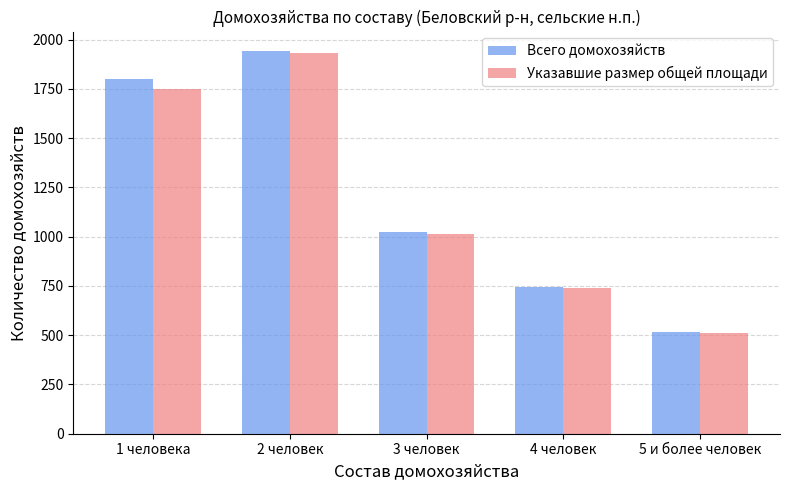

Reading right to left, transcribe all the data shown in this chart.

Всего домохозяйств: 5 и более человек=518	4 человек=745	3 человек=1024	2 человек=1944	1 человека=1799
Указавшие размер общей площади: 5 и более человек=513	4 человек=740	3 человек=1014	2 человек=1931	1 человека=1748